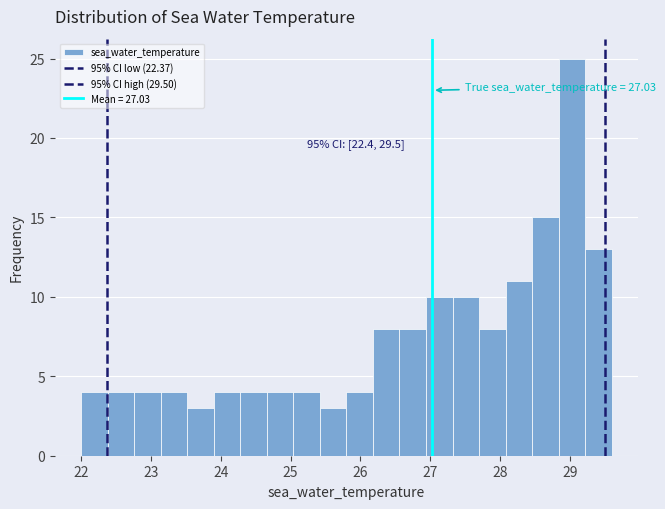

Around what value on the x-axis is the tallest bar? Give the approximate position of its centre, as read against the axis.

29.0